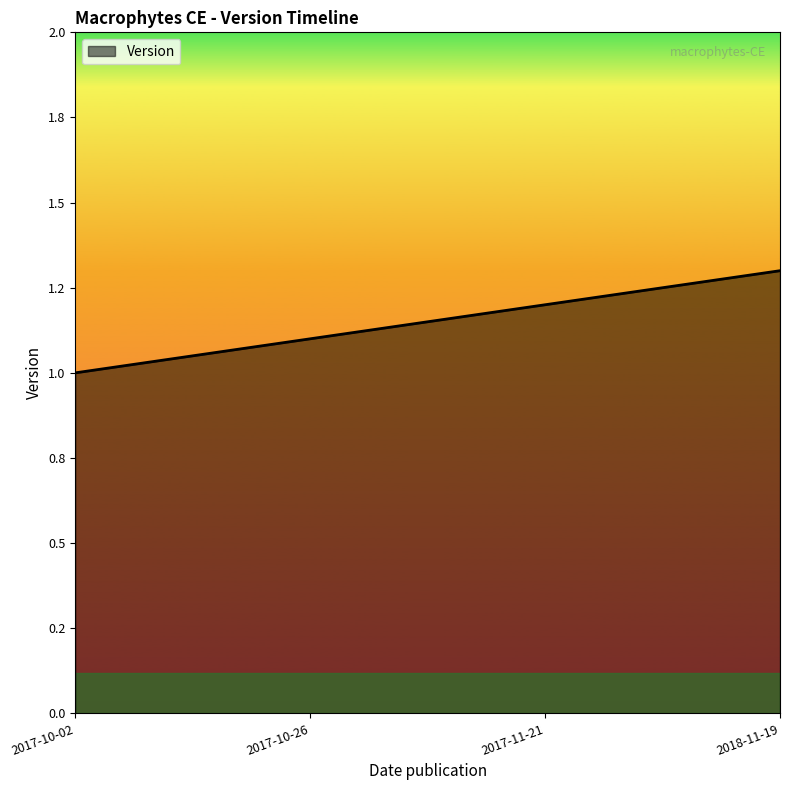

Is this an area chart (filled region under the line)?

Yes